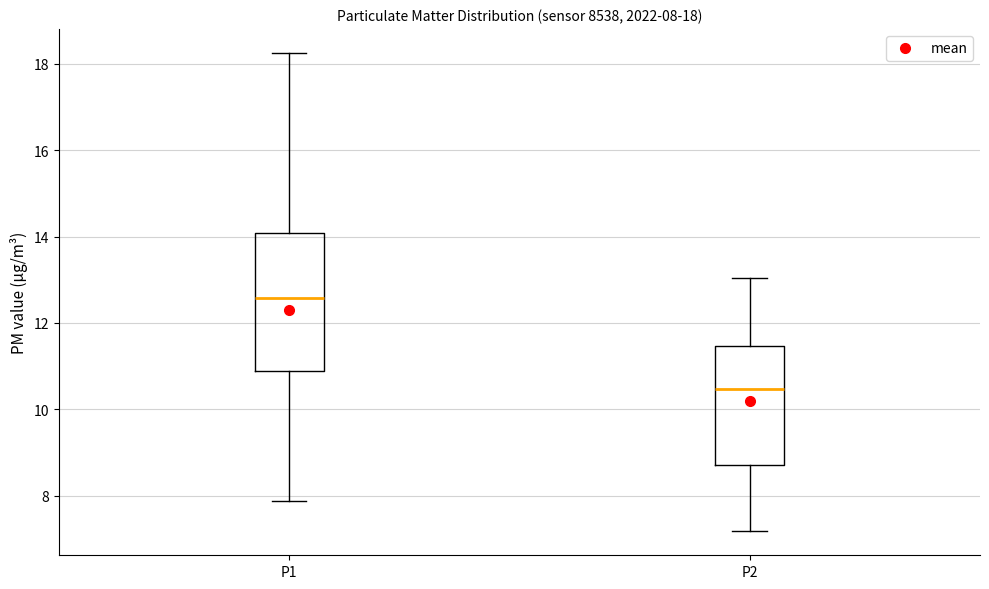

Which box has the highest median line?

P1